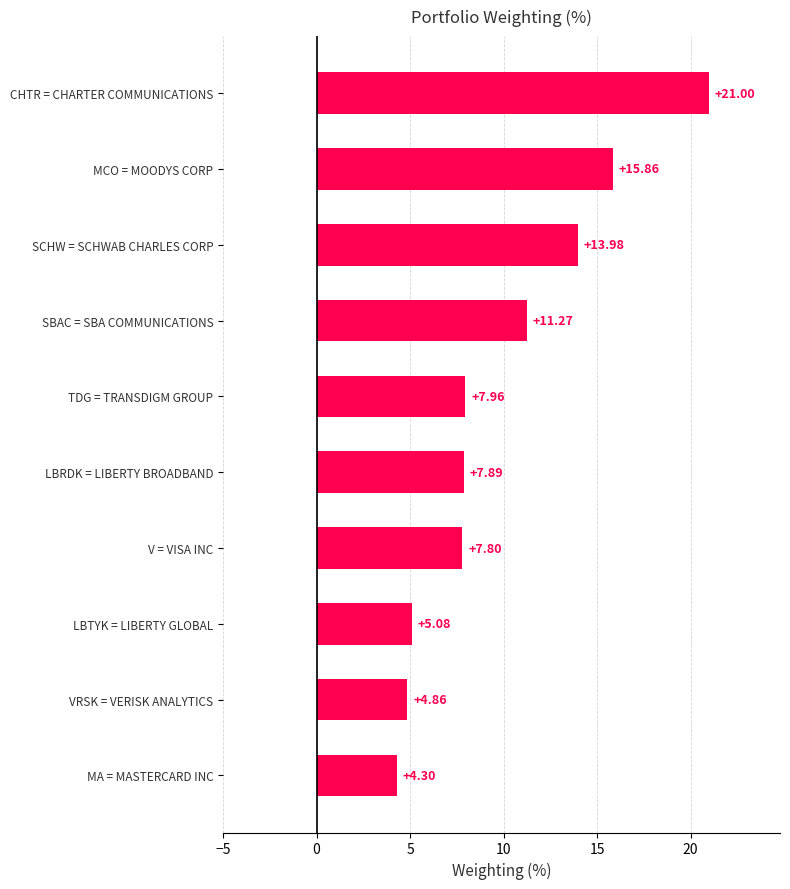

Count the number of data series in this chart.

1